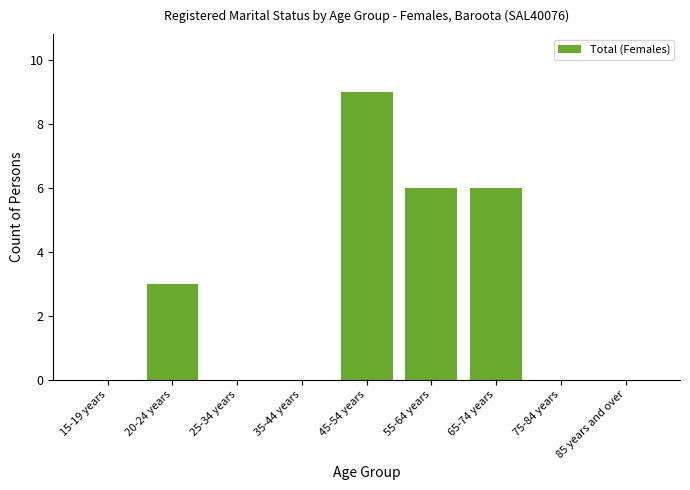

Count the values in the range 0 to 6.

8